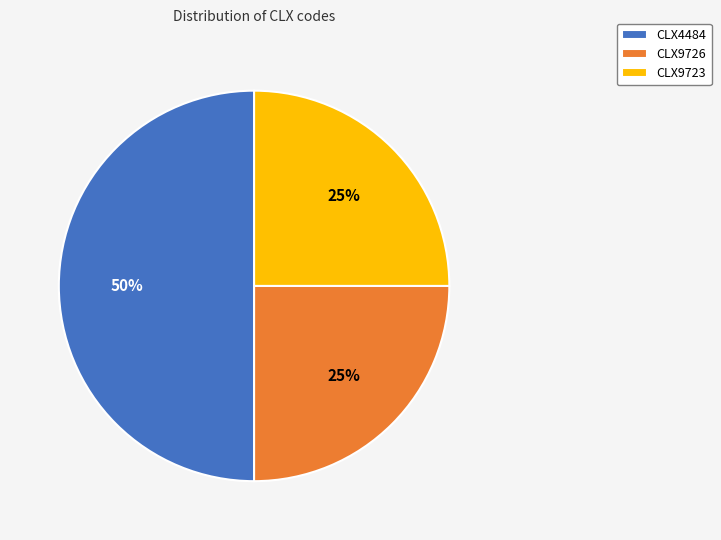

How many slices are in this pie chart?

3